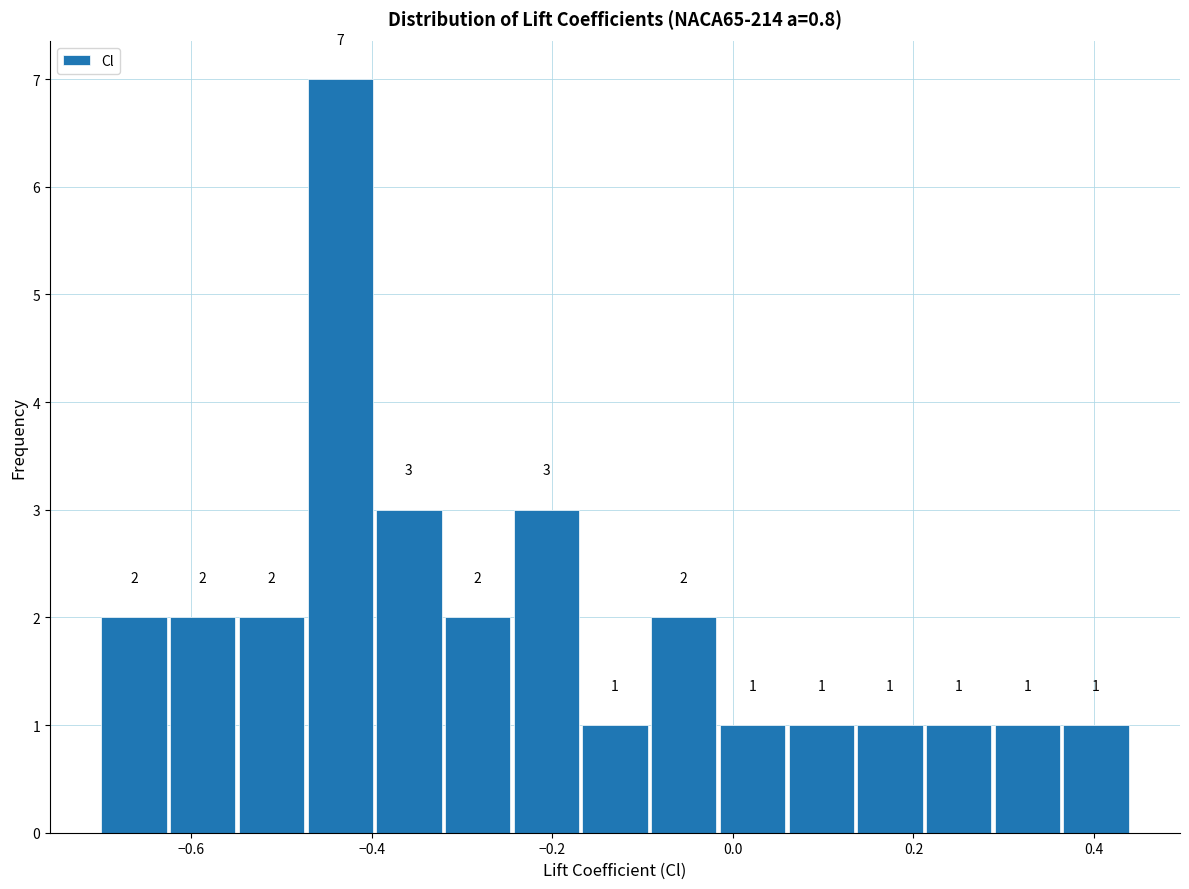

Around what value on the x-axis is the tallest bar? Give the approximate position of its centre, as read against the axis.

-0.44